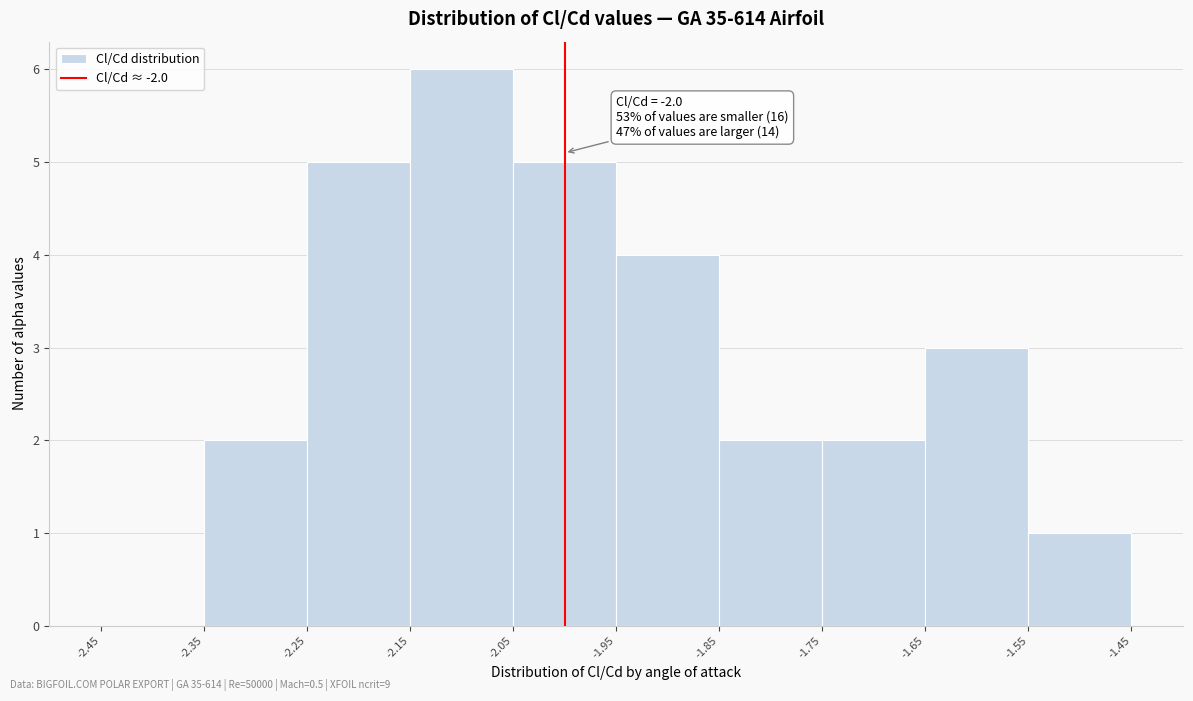

Over which range of the x-axis is the bar tallest?

-2.15 to -2.05